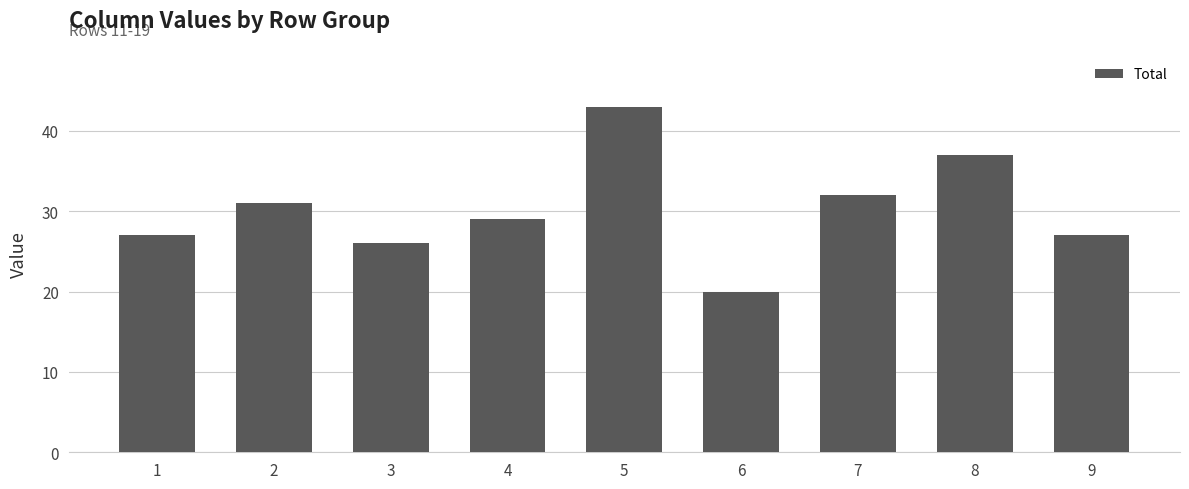

What is the difference between the second highest and second lowest values?

11